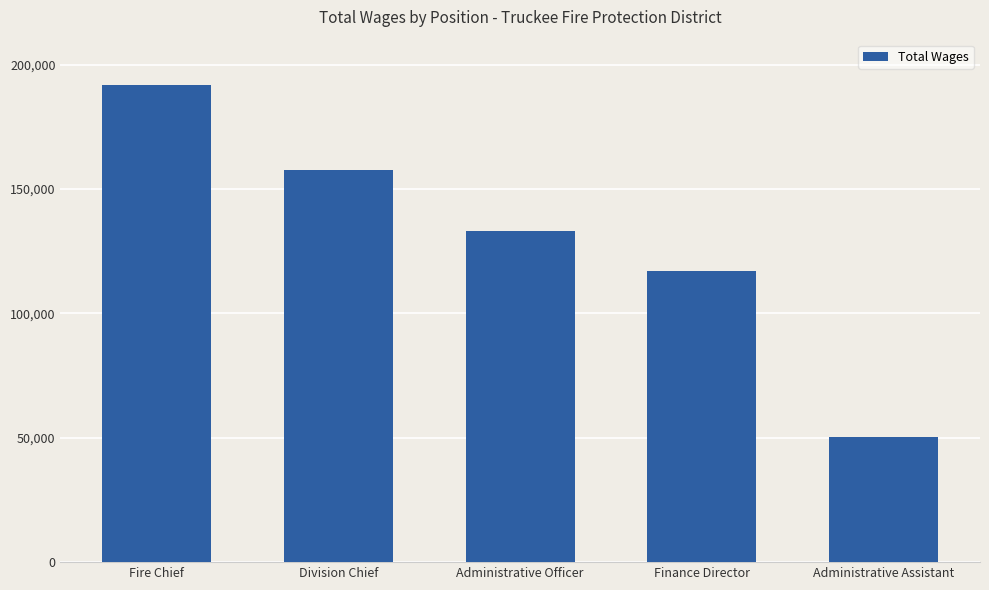

Reading right to left, list all the values displayed in this chart.

Administrative Assistant=50424	Finance Director=116832	Administrative Officer=133287	Division Chief=157584	Fire Chief=191676